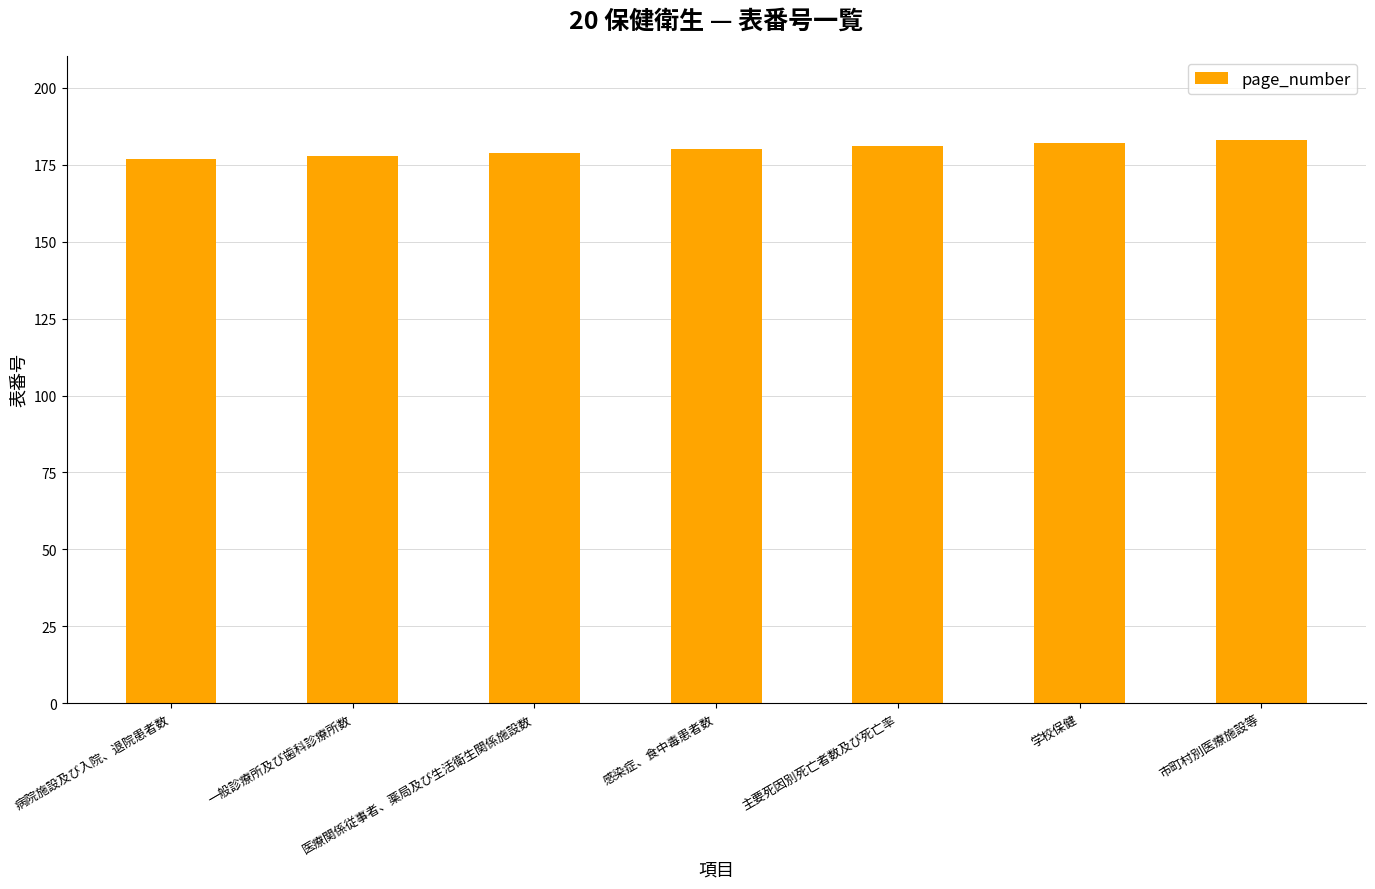

What is the label of the 7th bar from the right?

病院施設及び入院、退院患者数